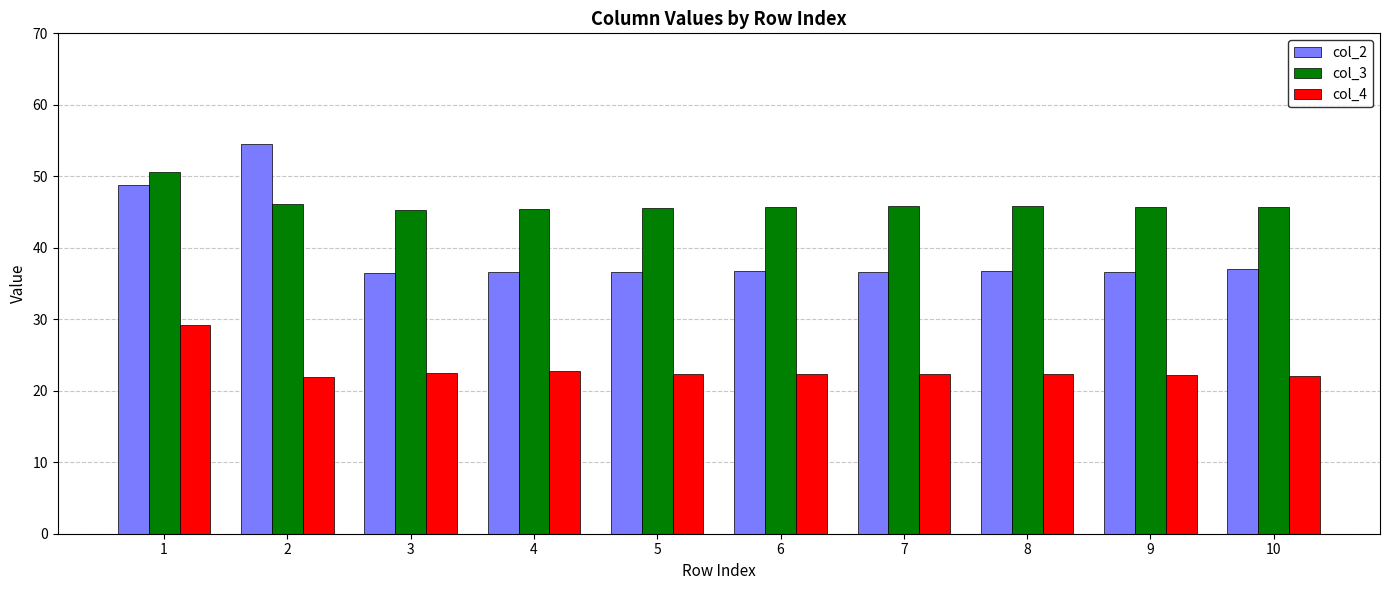

What is the maximum value shown in the chart?

54.6